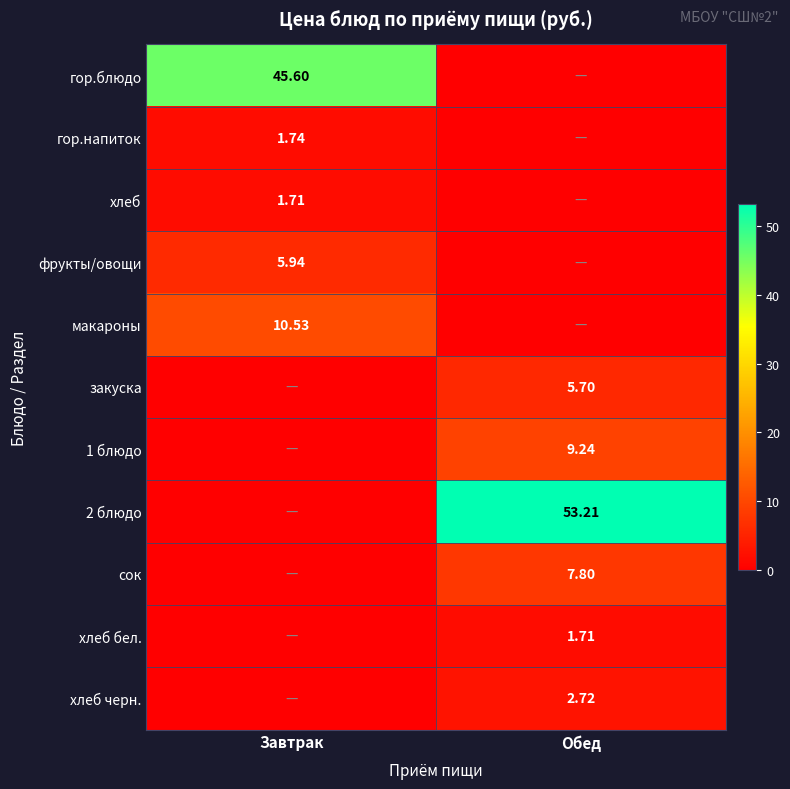

The гор.блюдо series shows 0.0 at Обед. True or false?

True